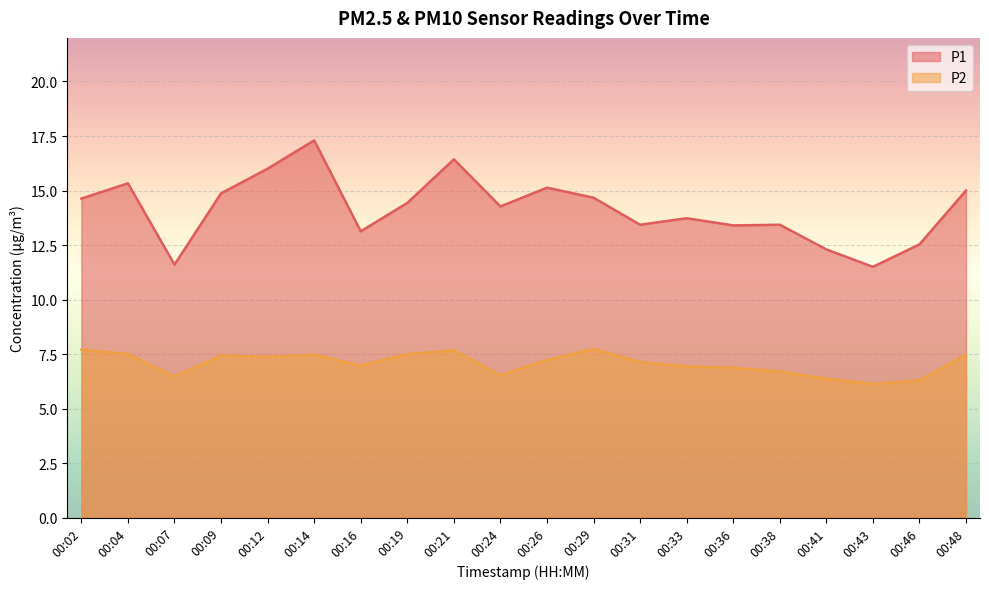

What is the average value of the P2 series?

7.1